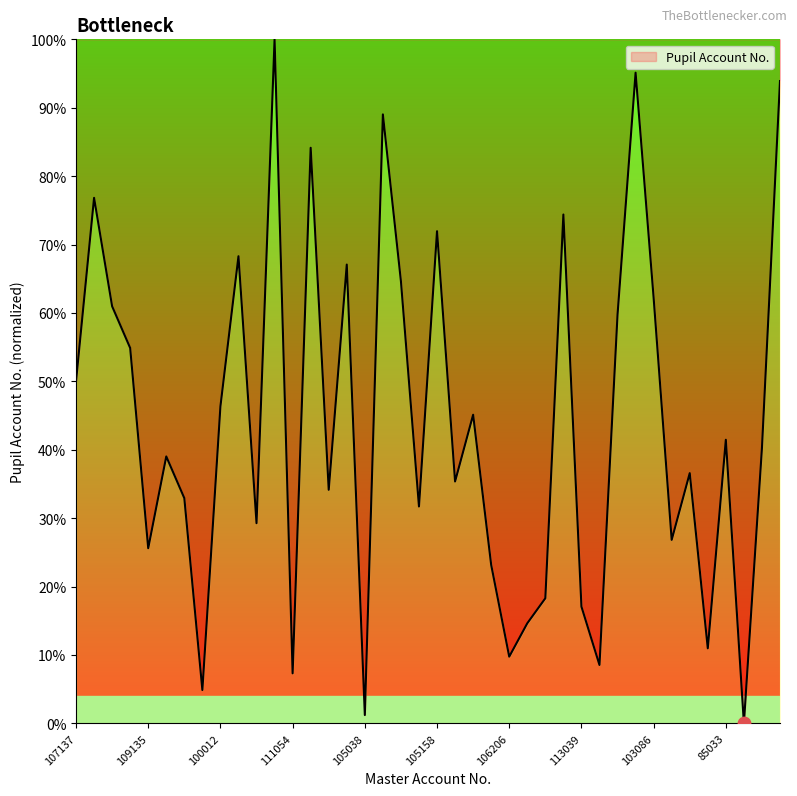

What is the difference between the maximum and minimum values?

100.0